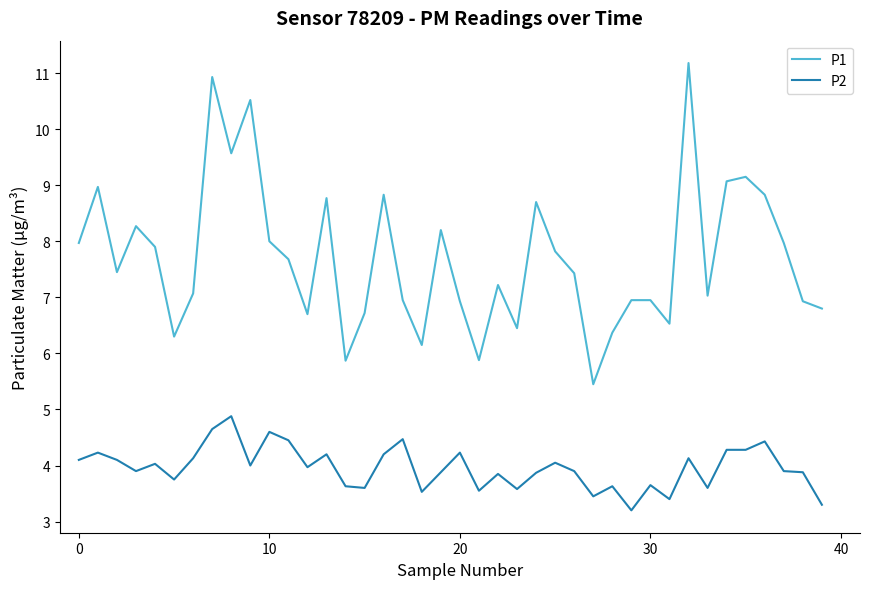

True or false: P1 and P2 intersect in this chart.

False